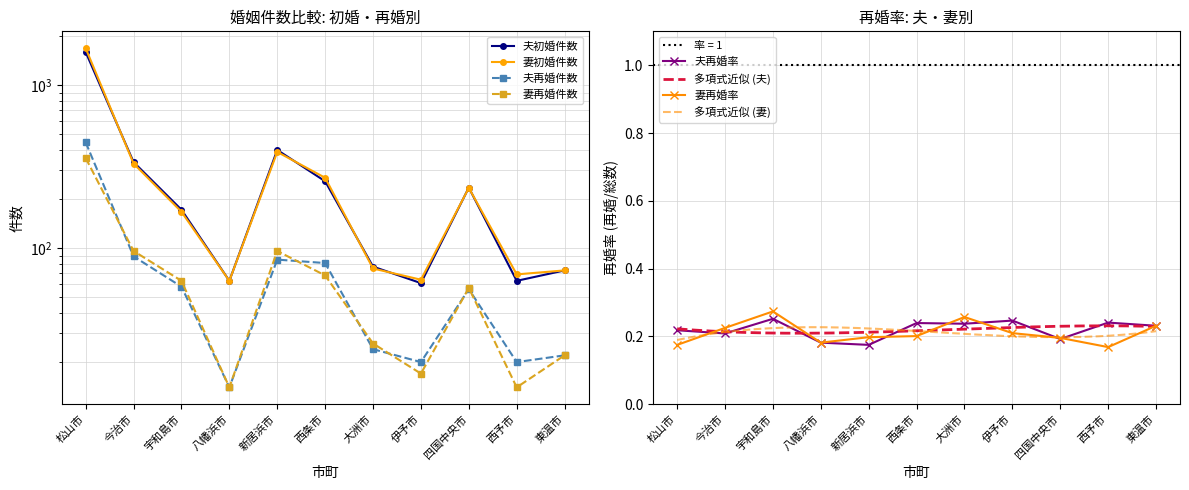

Which has a higher value, 松山市 or 今治市?

松山市